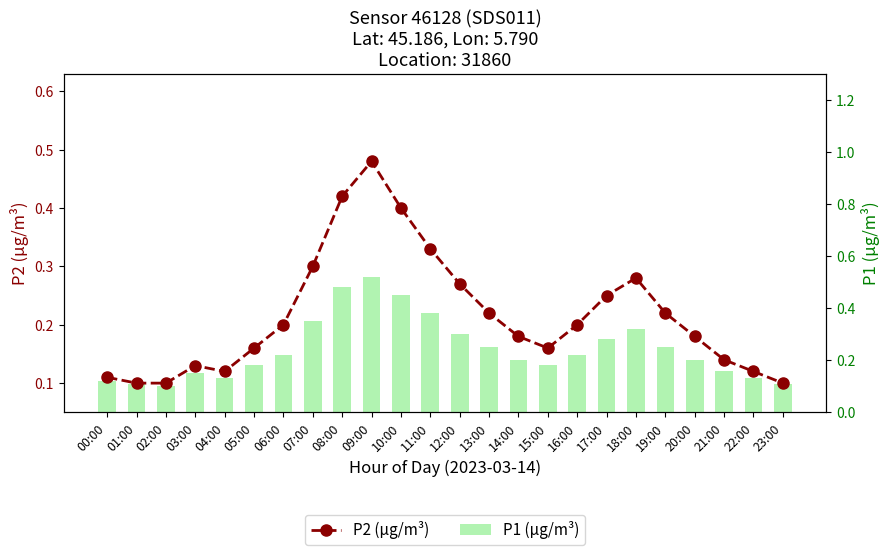

Which series has the largest total across all categories?

P1 (µg/m³)